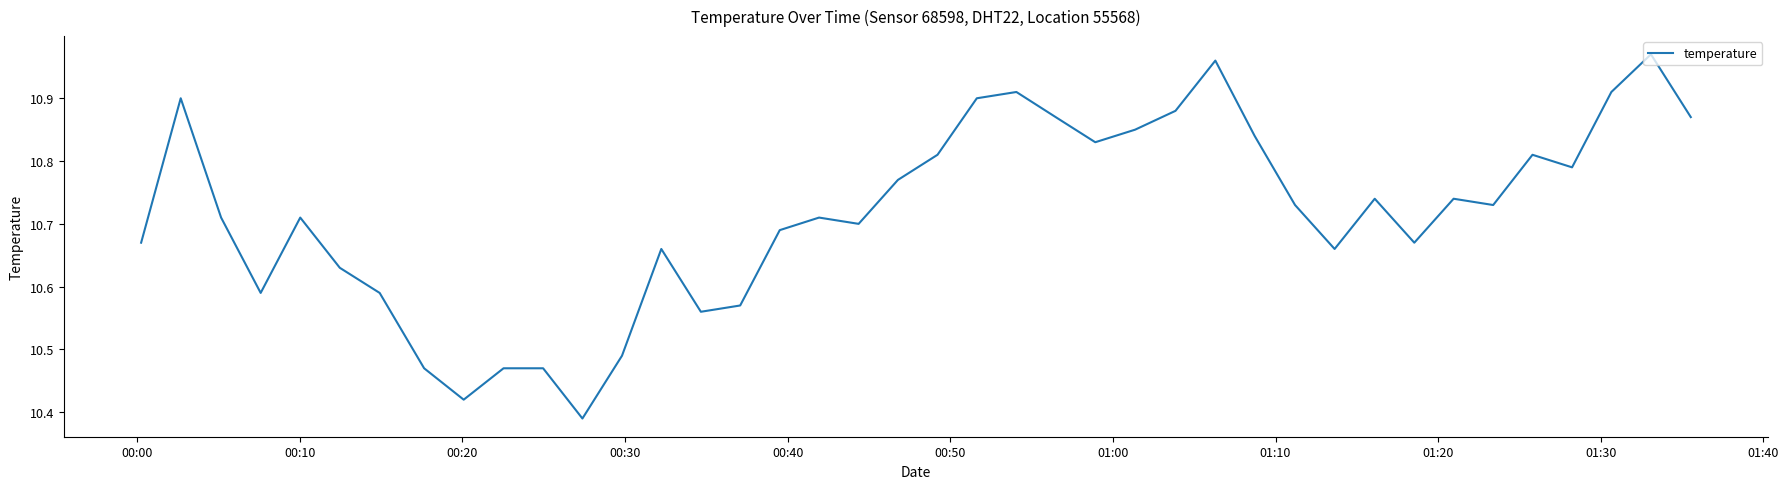

What is the difference between the maximum and minimum values?

0.6